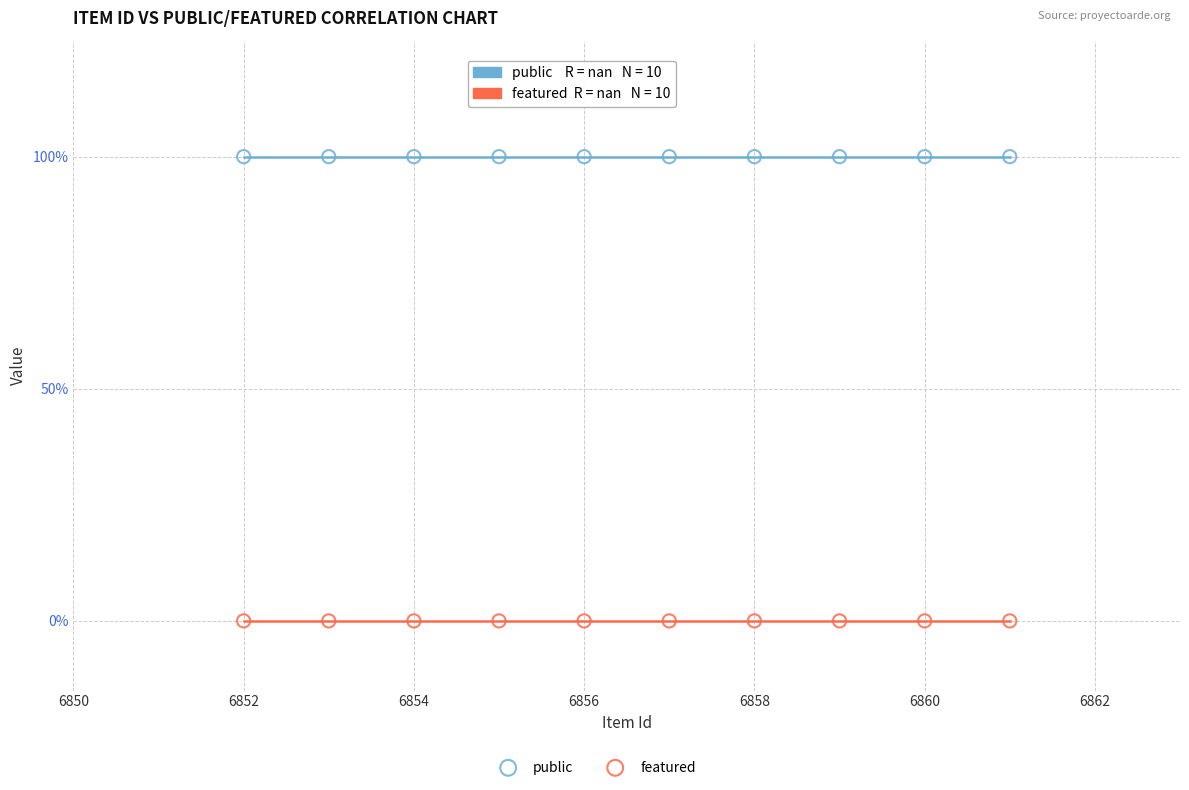

Which series contains the lowest Y value?

featured